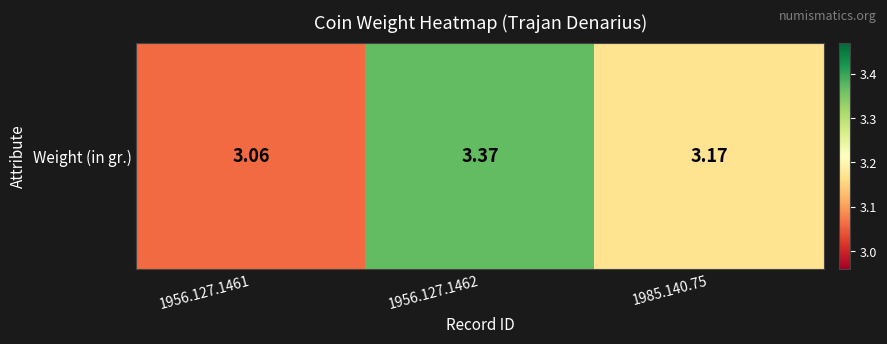

Which has a higher value, 1985.140.75 or 1956.127.1461?

1985.140.75